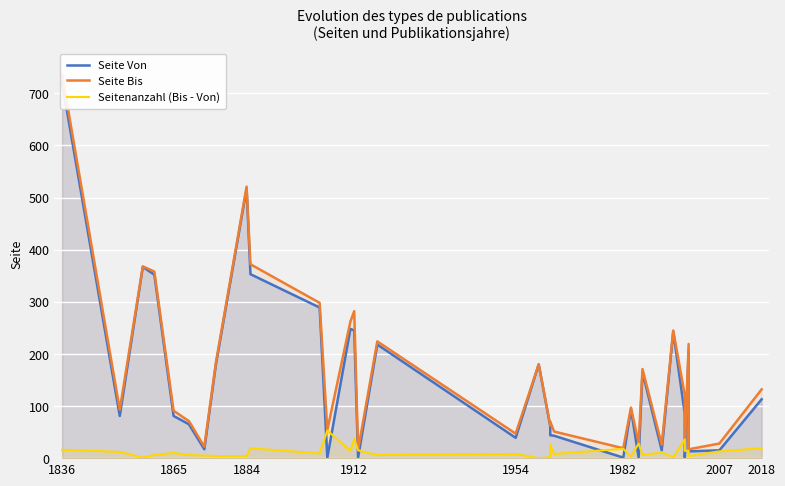

Which series ends up on top after the final intersection of Seite Von and Seitenanzahl (Bis - Von)?

Seite Von